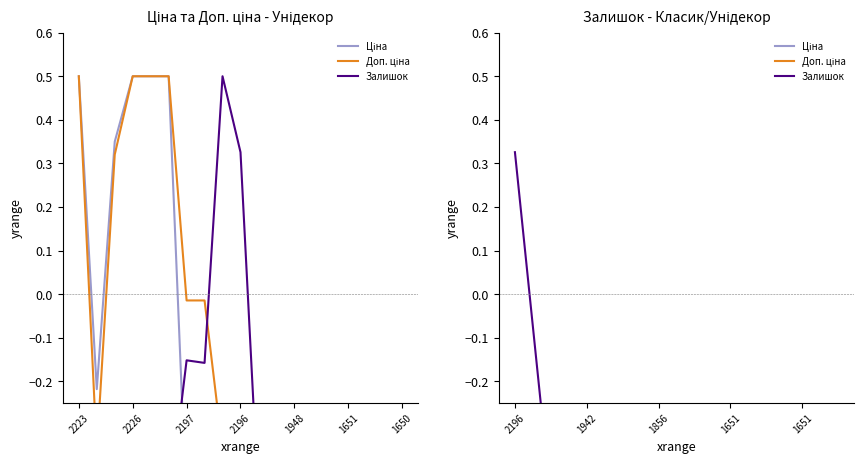

Which series has the largest range (max minus min)?

Залишок